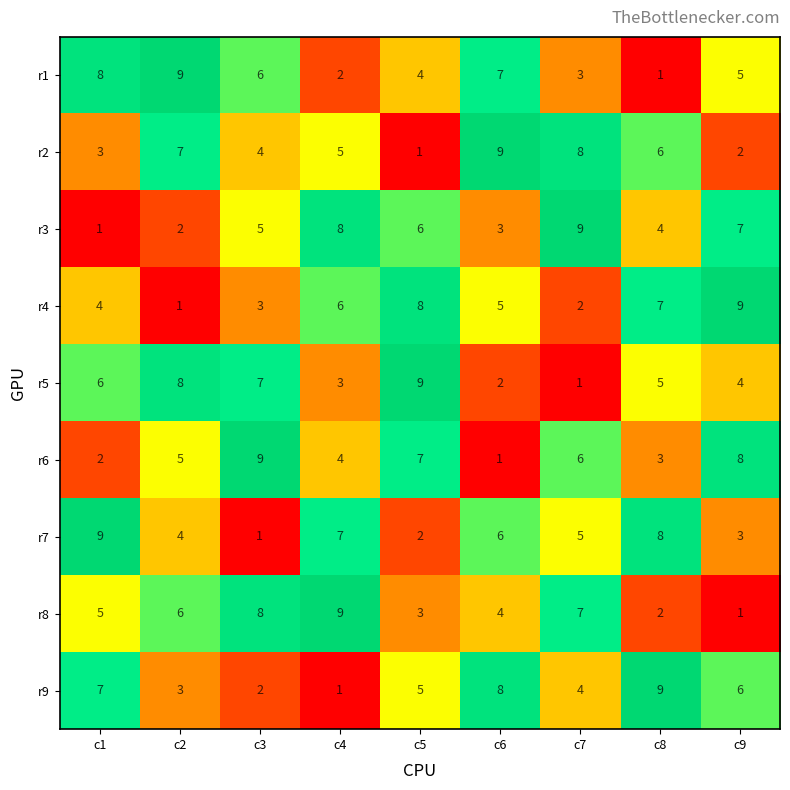

Is the value of r6 at c6 greater than the value of r8 at c9?

No